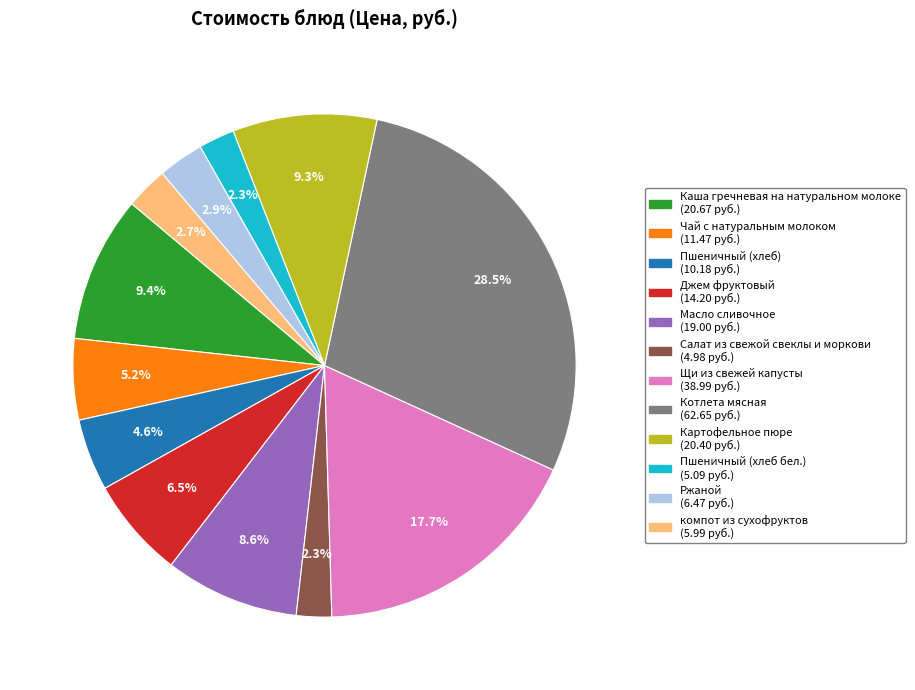

Count the number of slices in the pie.

12